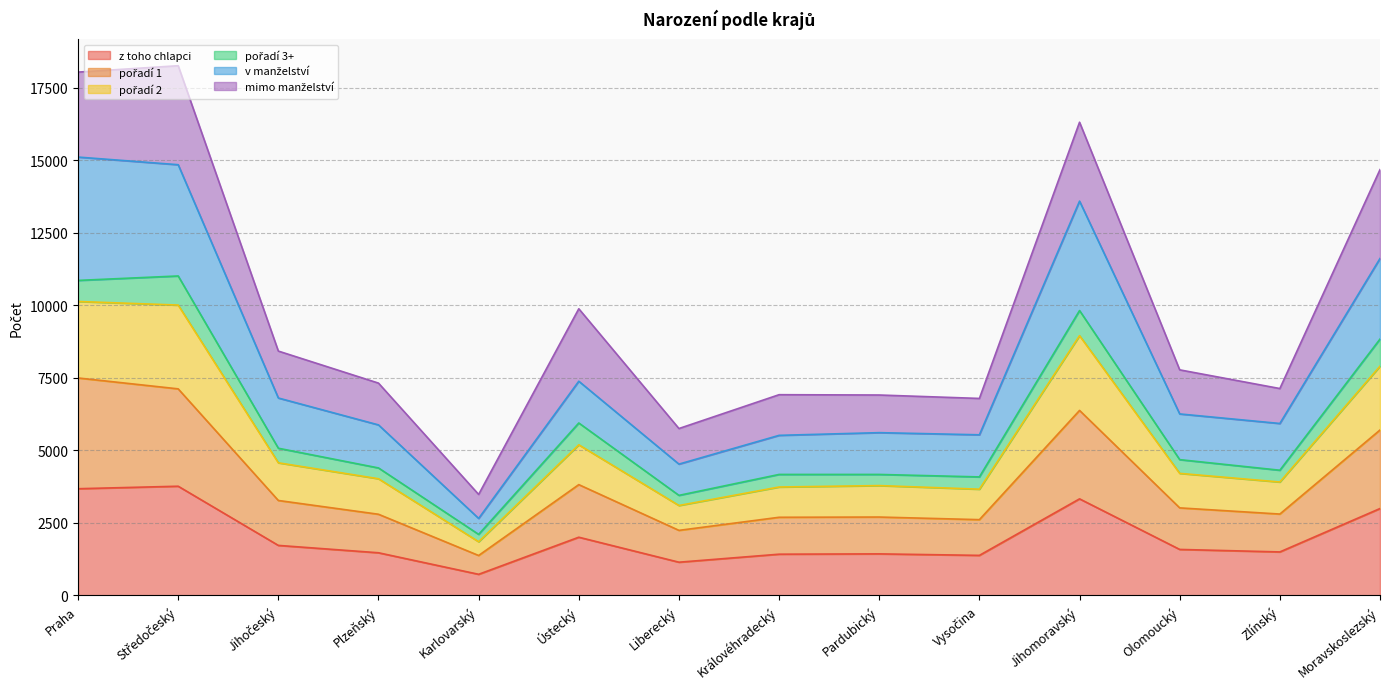

At which label does z toho chlapci reach its minimum?

Karlovarský